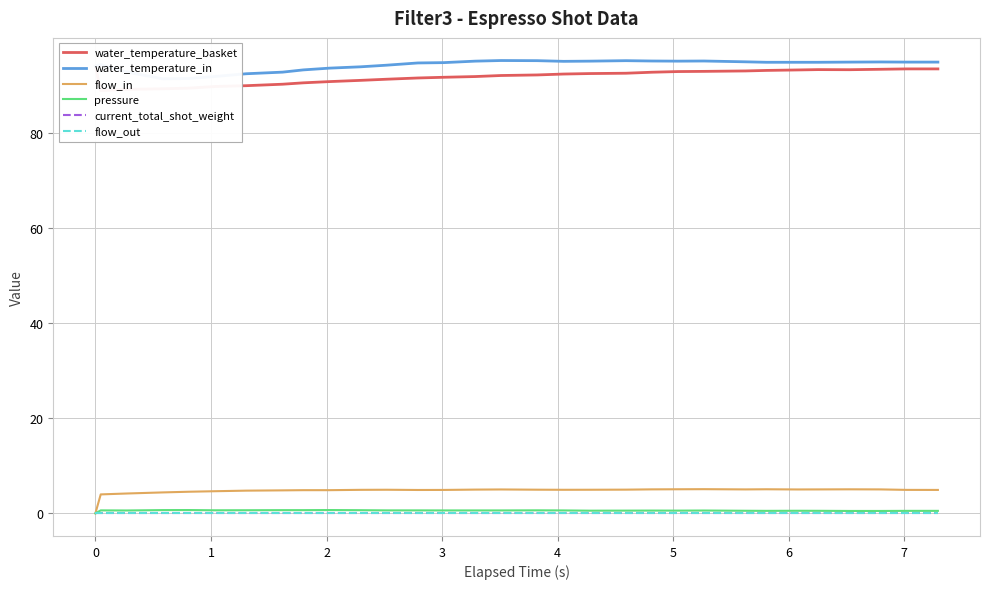

How many data points in water_temperature_in are above 94?

21